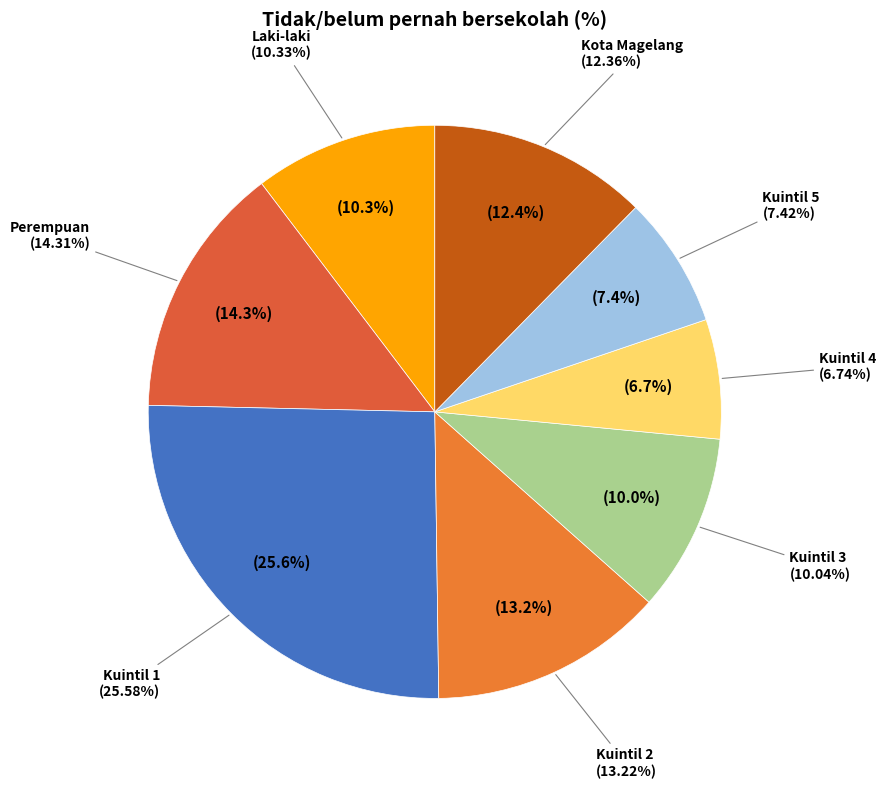

To the nearest percent, what is the average slice percentage?

12%